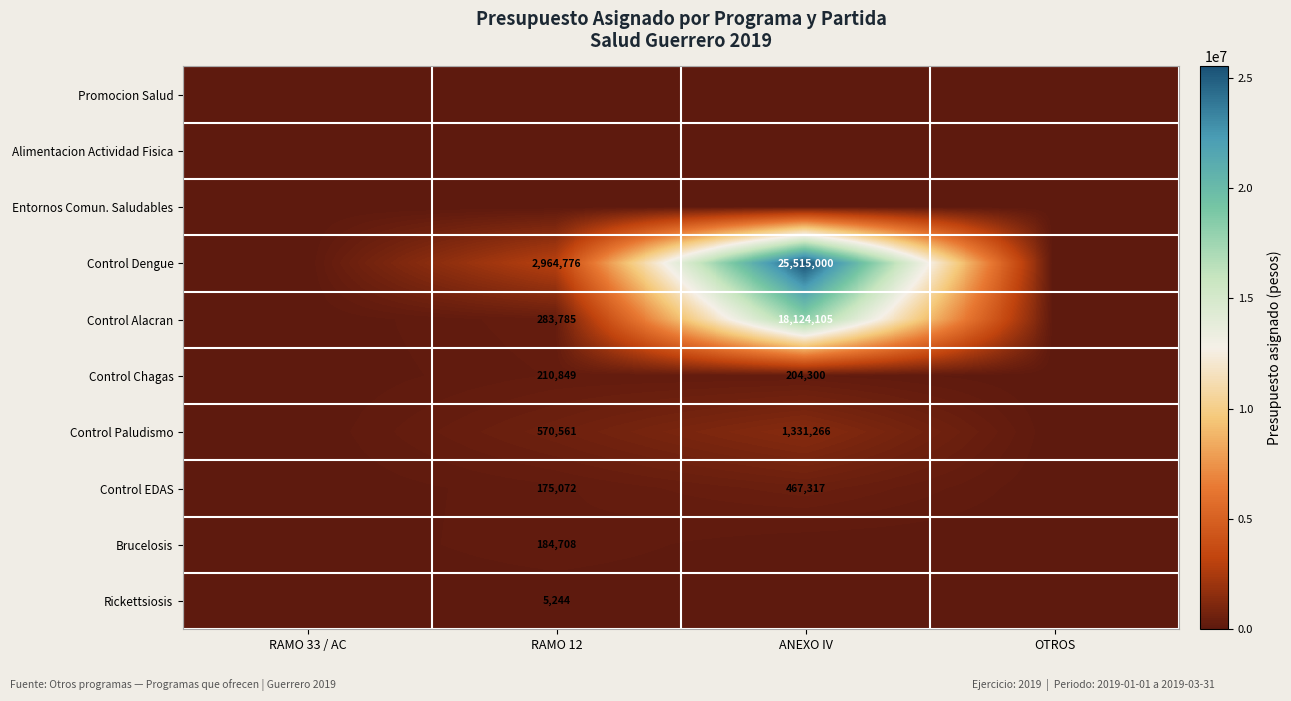

The Control Chagas series shows 204300 at ANEXO IV. True or false?

True